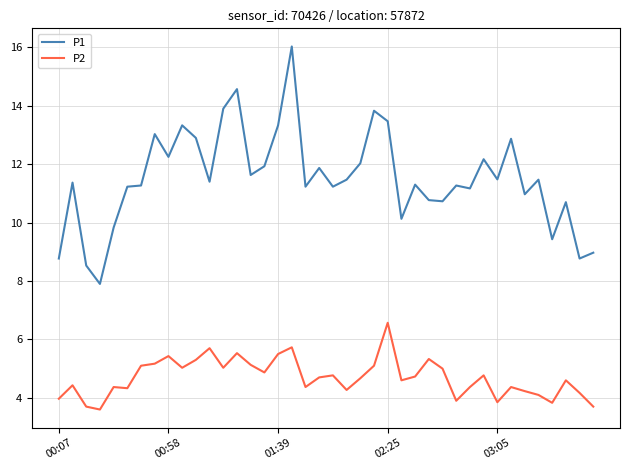

What is the difference between the maximum and minimum values in the P2 series?

3.0